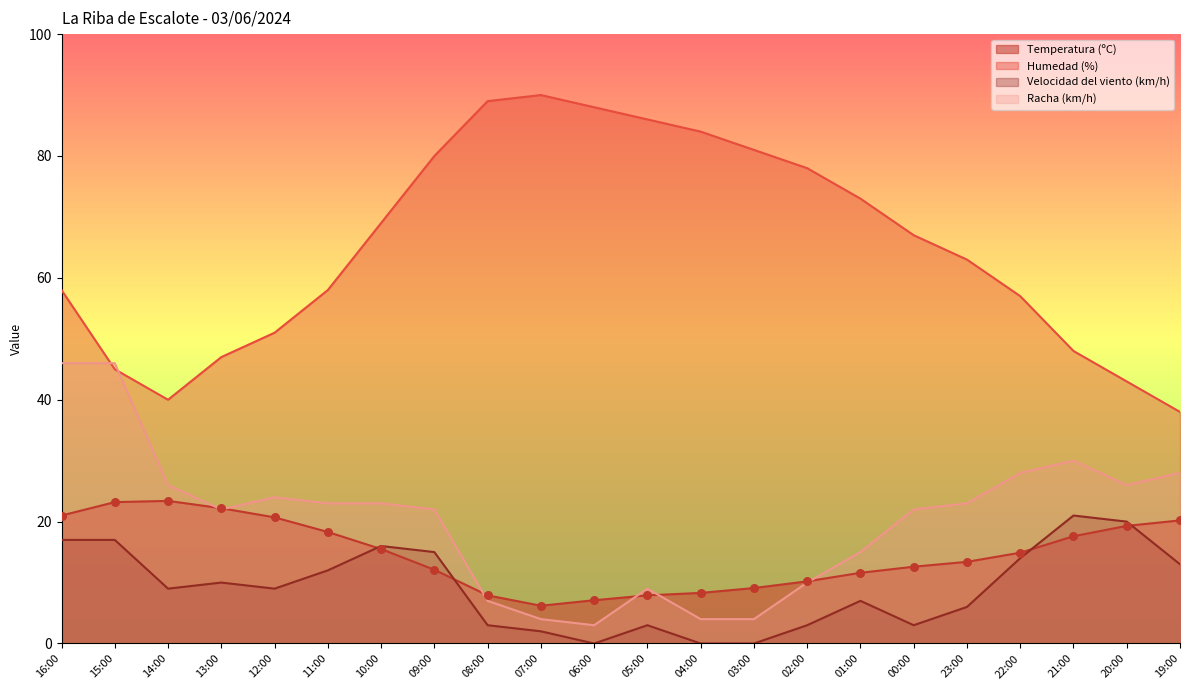

Which series contains the lowest Y value?

Velocidad del viento (km/h)